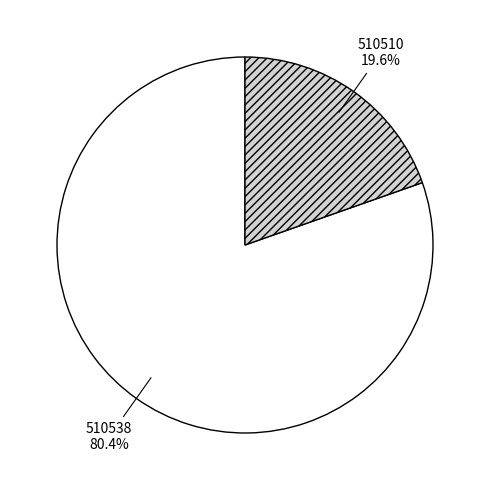

Which category has the smallest portion of the pie?

510510